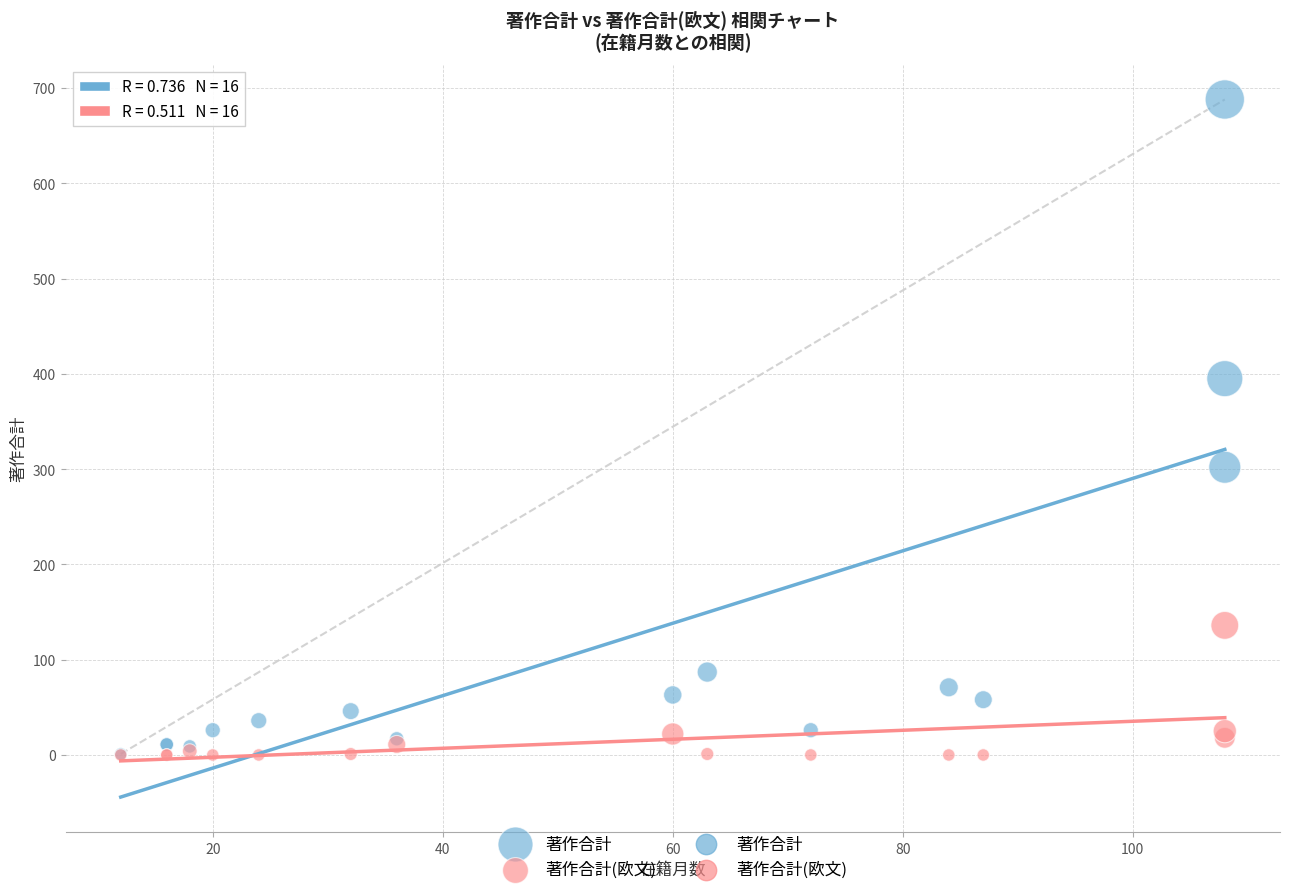

Across all series, what Y value is closest to 344?

302